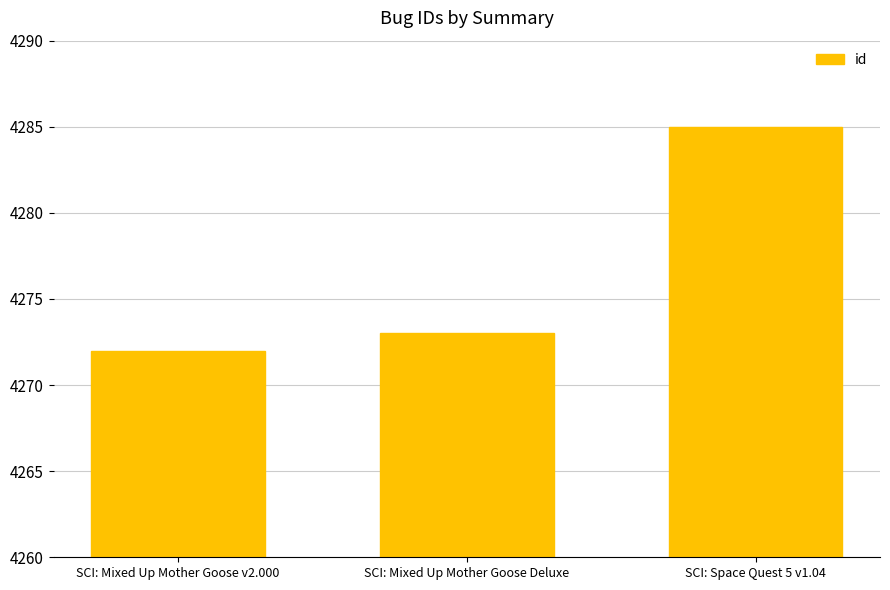

True or false: the data shows 4272 at SCI: Mixed Up Mother Goose v2.000.

True